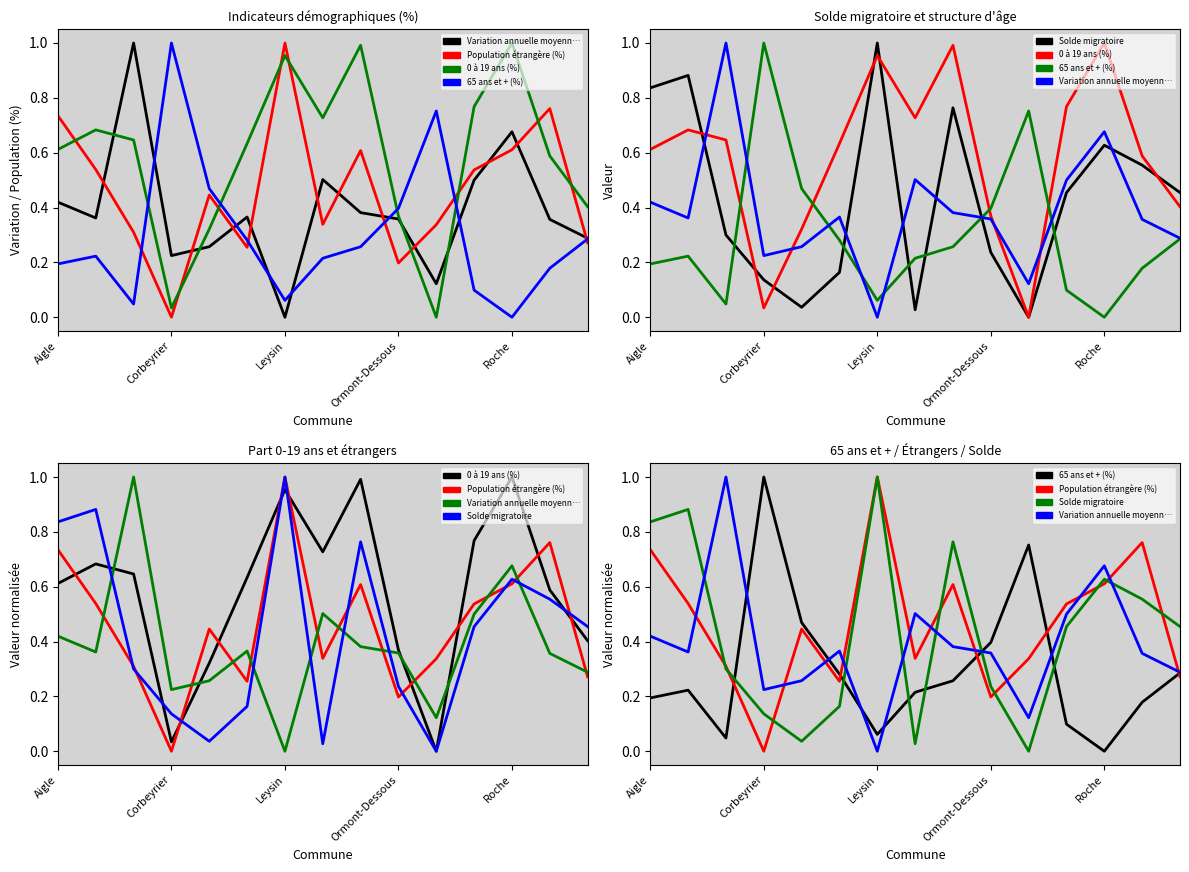

In 0 à 19 ans (%), how many points are higher than both neighbors (excluding endpoints)?

4